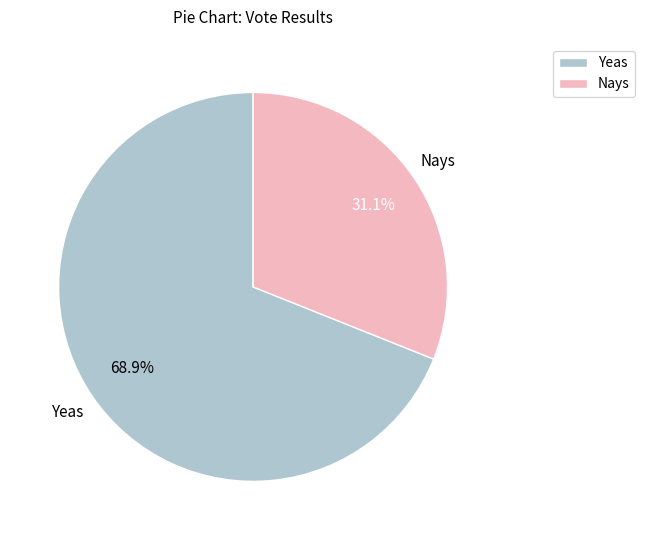

Is there any slice that represents more than half of the pie?

Yes